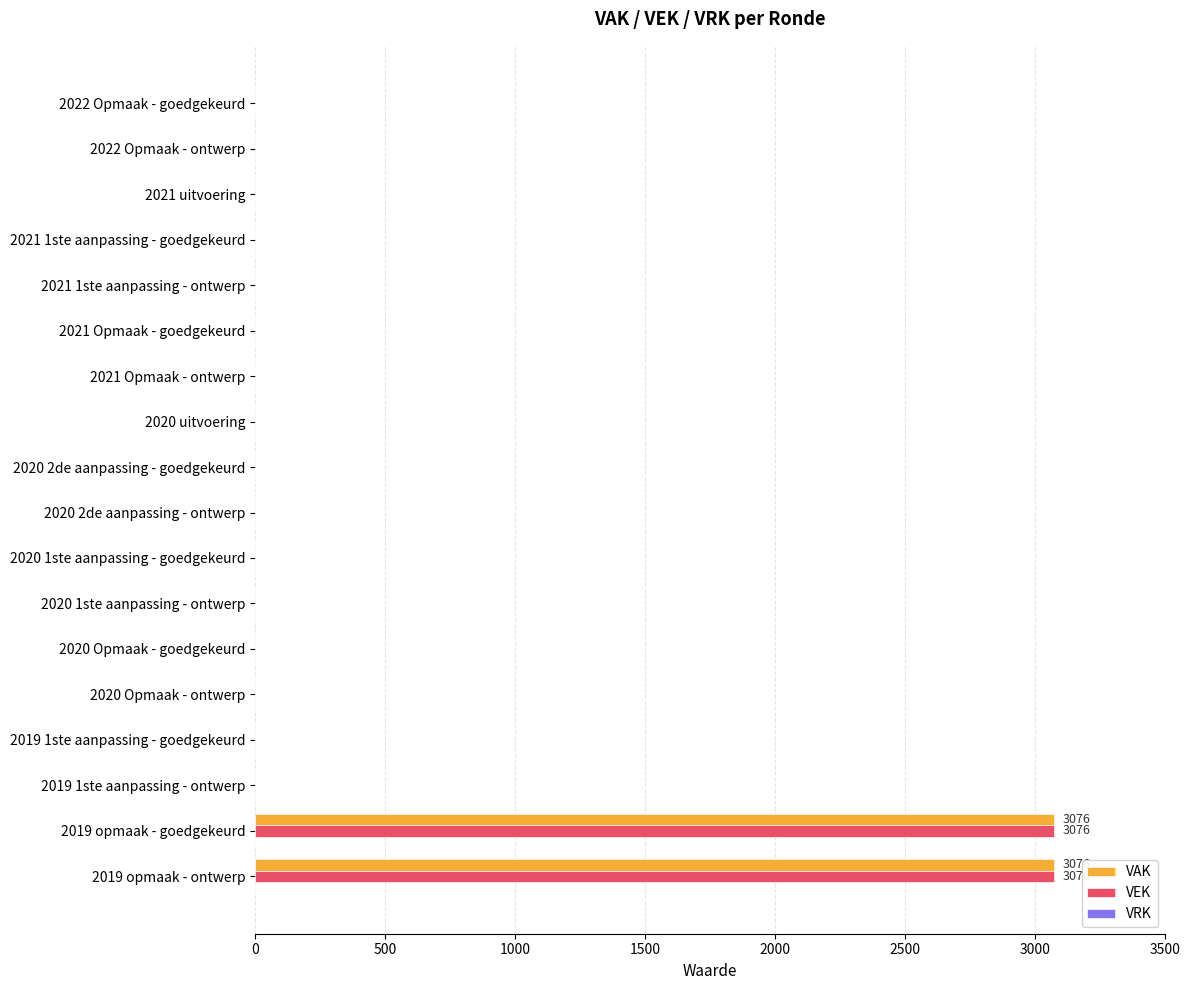

What is the maximum value for VAK?

3076